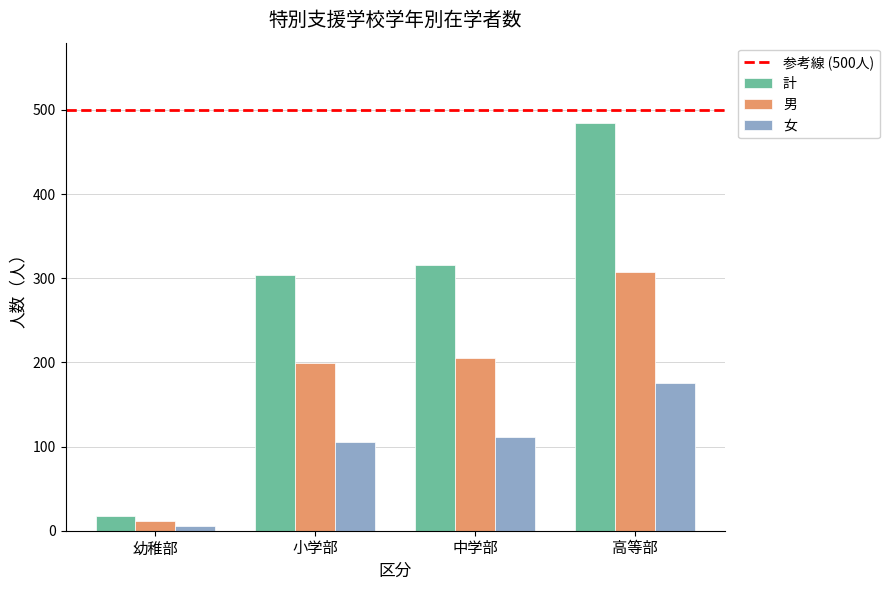

At which label is 計 closest to 251?

小学部